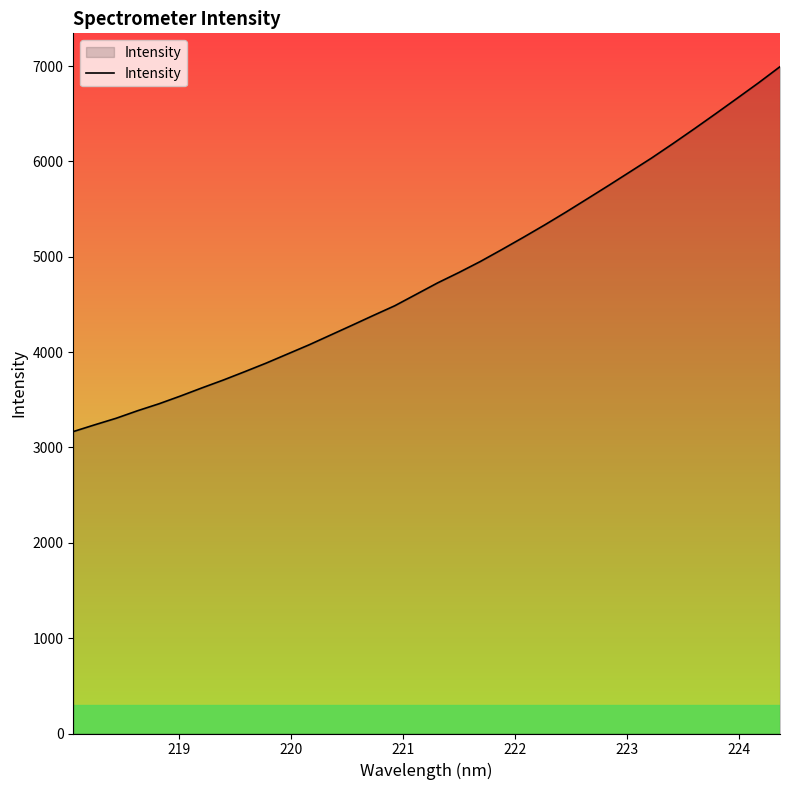

What is the difference between the maximum and minimum values?

3826.8